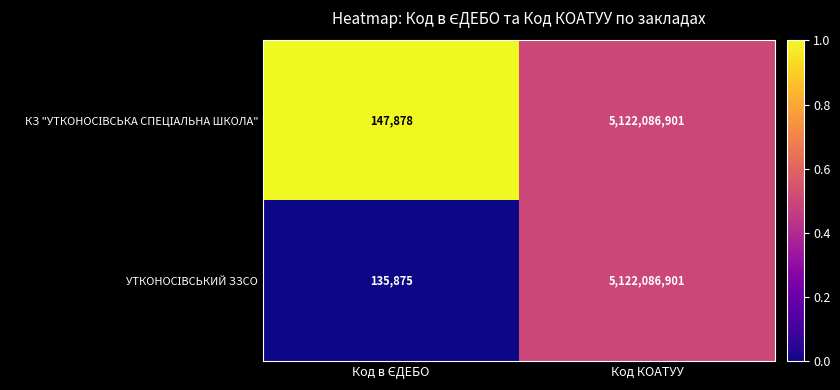

At which category is the sum across all series the highest?

Код КОАТУУ